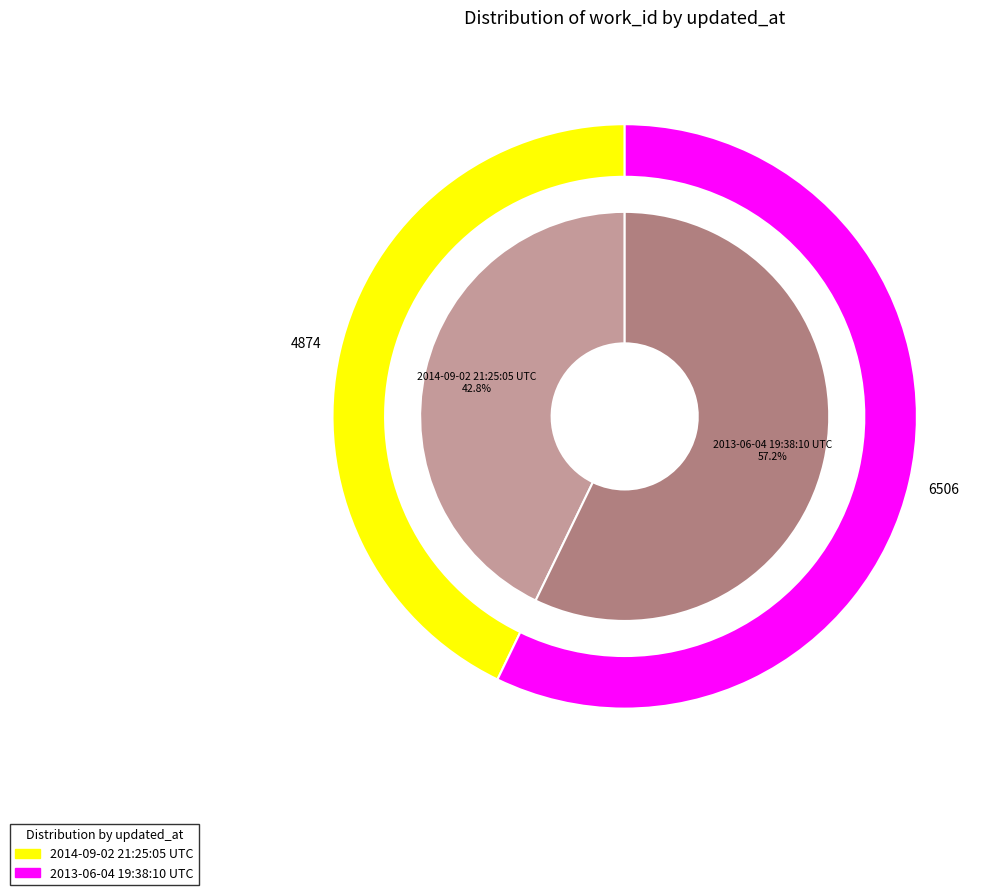

To the nearest percent, what portion does 2013-06-04 19:38:10 UTC represent?

57%